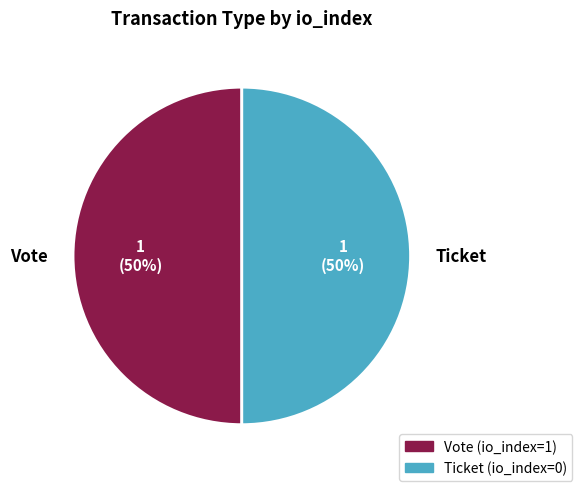

True or false: Vote accounts for 88% of the total.

False